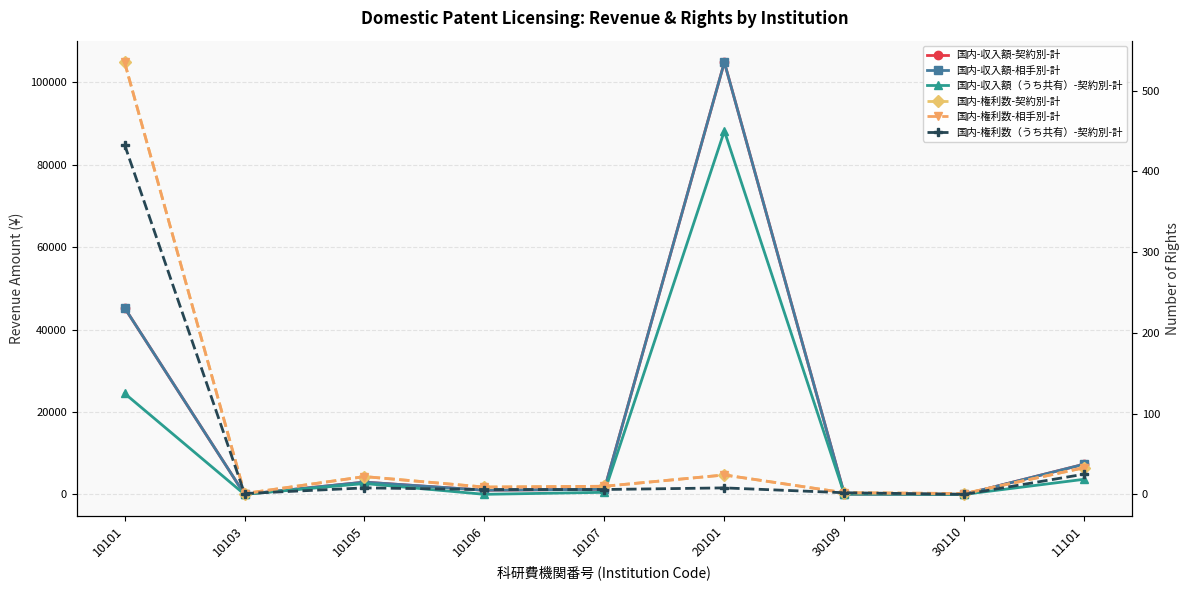

Reading left to right, list all the values displayed in this chart.

国内-収入額-契約別-計: 10101=45282	10103=1	10105=2966	10106=995	10107=1243	20101=104862	30109=63	30110=1	11101=7321
国内-収入額-相手別-計: 10101=45282	10103=1	10105=2966	10106=995	10107=1243	20101=104862	30109=63	30110=1	11101=7321
国内-収入額（うち共有）-契約別-計: 10101=24504	10103=1	10105=2628	10106=7	10107=495	20101=88188	30109=63	30110=0	11101=3658
国内-権利数-契約別-計: 10101=535	10103=1	10105=22	10106=9	10107=10	20101=24	30109=2	30110=1	11101=33
国内-権利数-相手別-計: 10101=535	10103=1	10105=22	10106=9	10107=10	20101=24	30109=2	30110=1	11101=33
国内-権利数（うち共有）-契約別-計: 10101=433	10103=1	10105=8	10106=6	10107=6	20101=8	30109=2	30110=0	11101=25